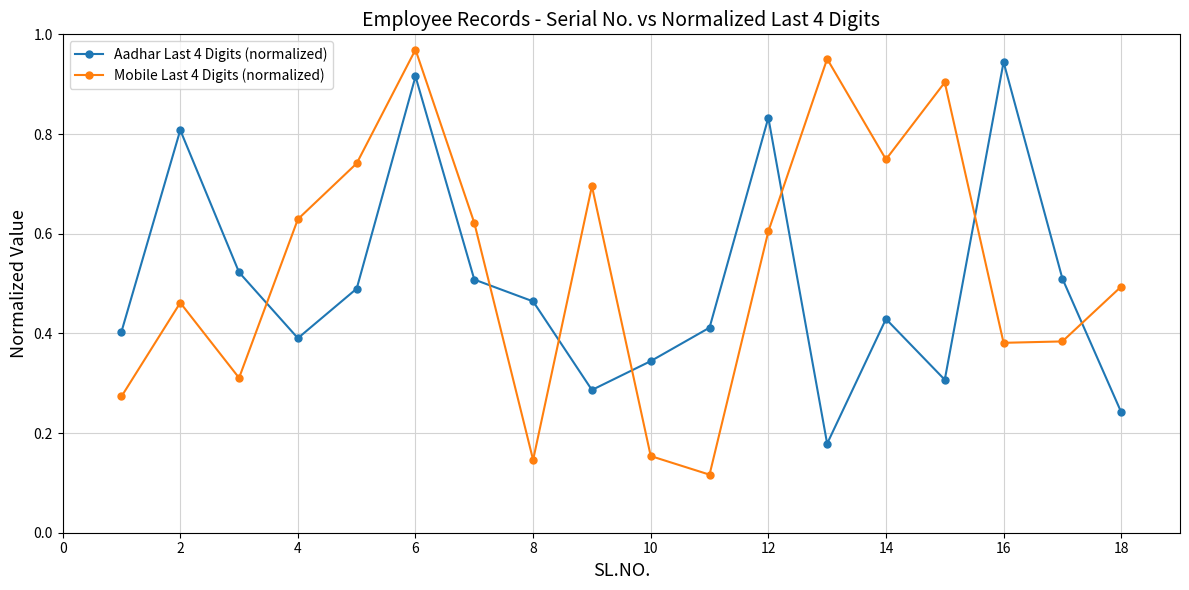

In Mobile Last 4 Digits (normalized), how many points are lower than both neighbors (excluding endpoints)?

5